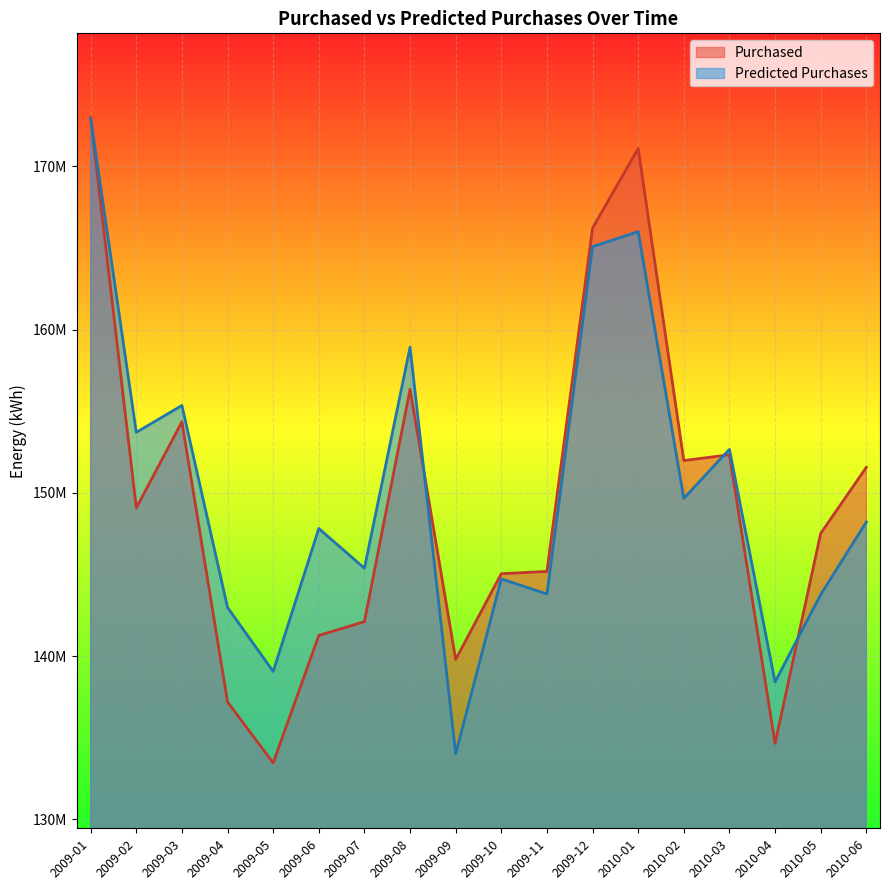

What is the label of the 17th point from the right?

2009-02